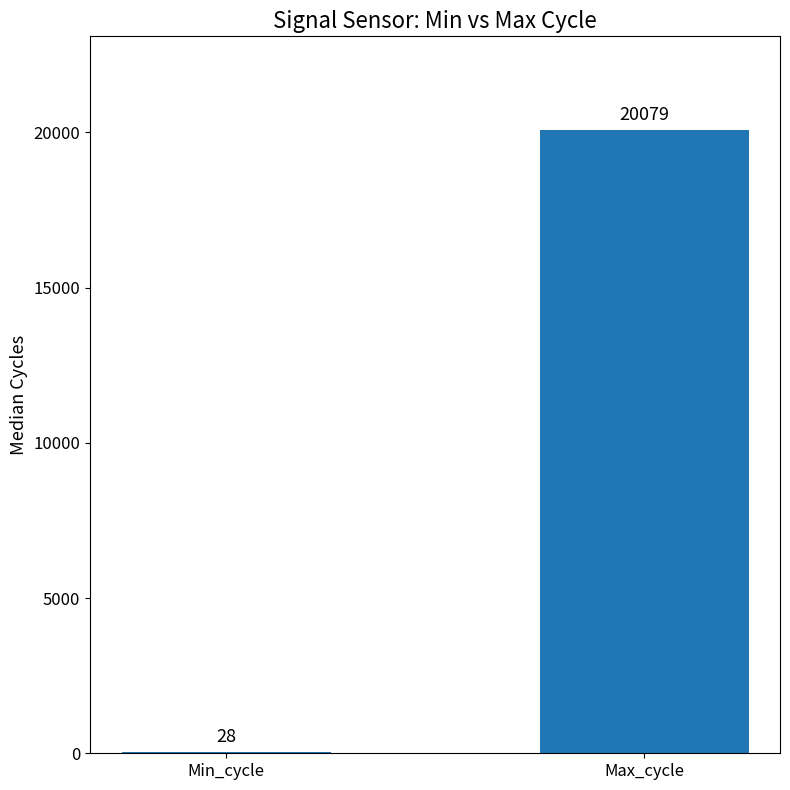

The chart shows a value of 20079 at Max_cycle. True or false?

True